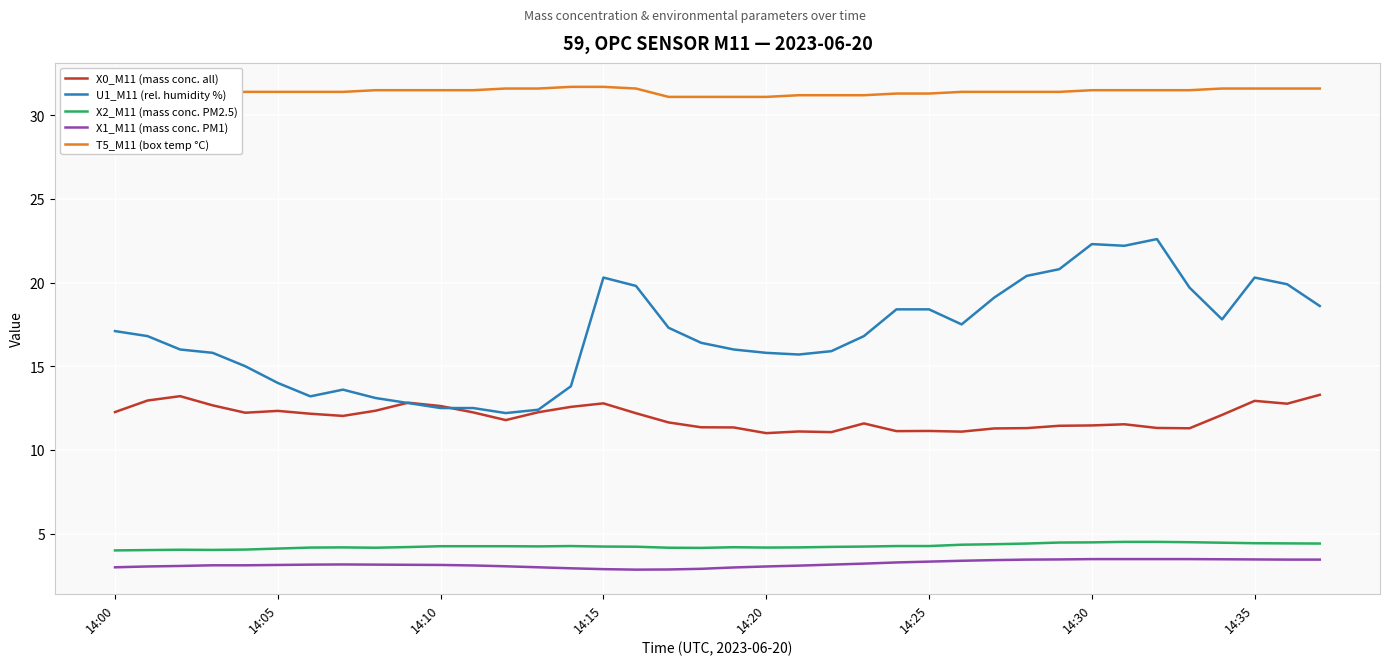

True or false: X2_M11 (mass conc. PM2.5) and T5_M11 (box temp °C) cross at least once.

False